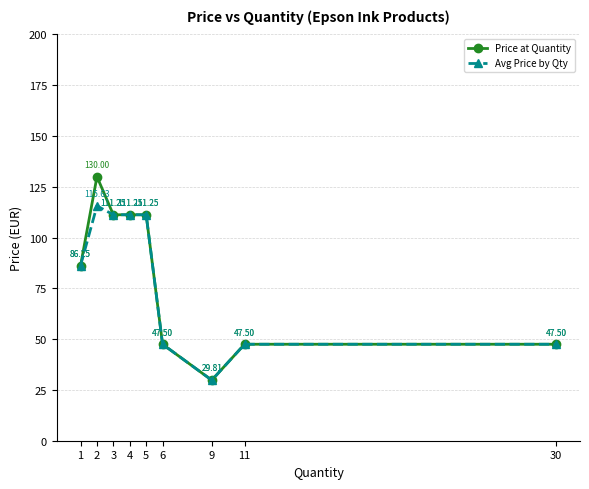

Is this an area chart (filled region under the line)?

No